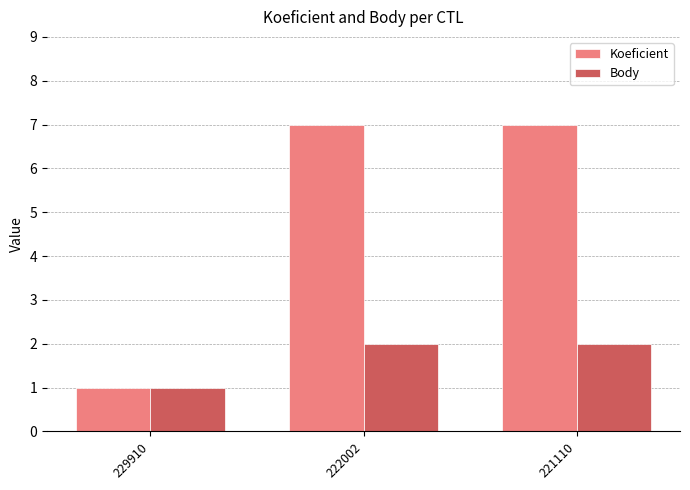

How many values in the Body series are below 2?

1